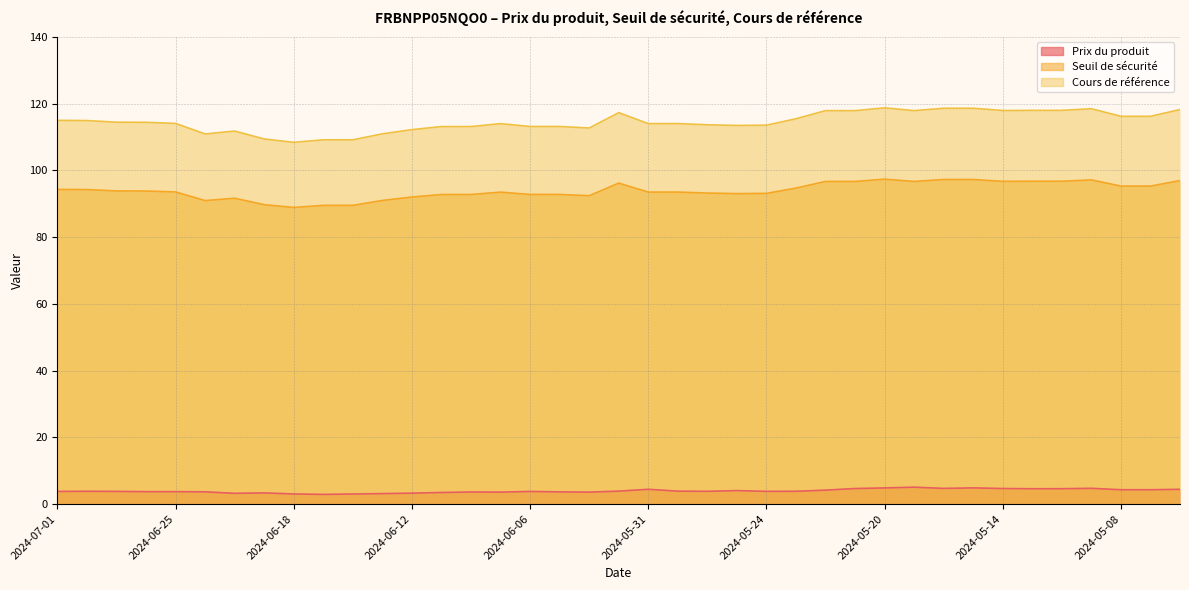

What is the sum of all Prix du produit values?

153.7